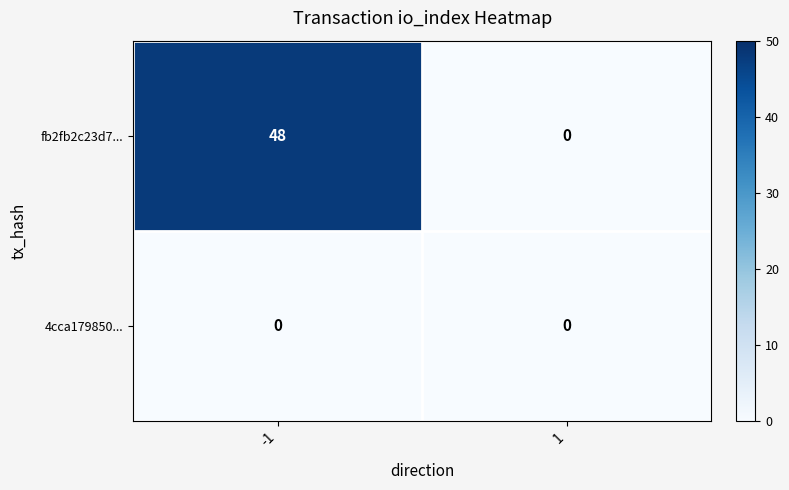

Rank the series by their maximum value, from highest to lowest.

fb2fb2c23d7..., 4cca179850...